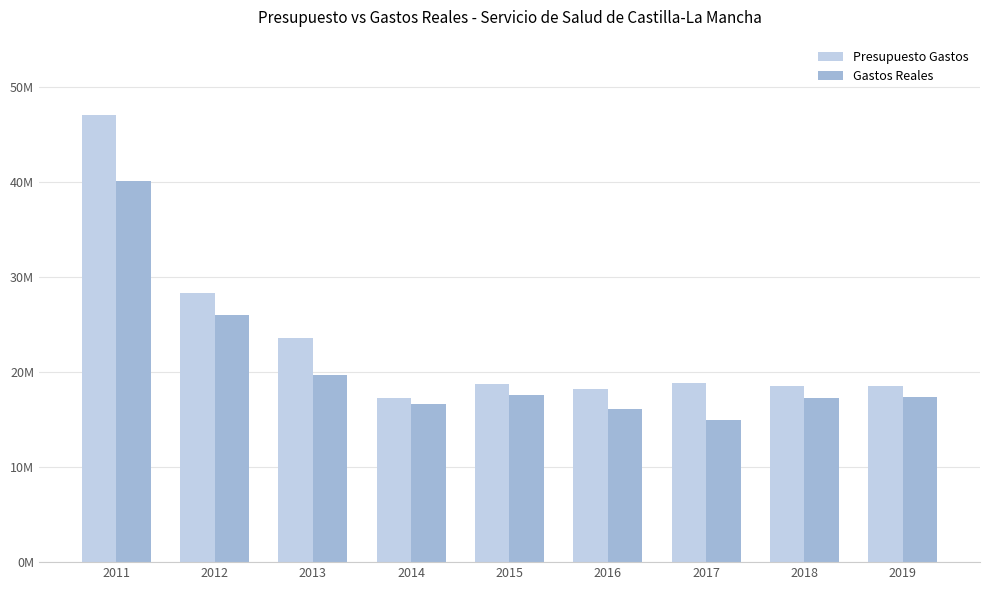

Between 2013 and 2016, which series saw the biggest shift?

Presupuesto Gastos